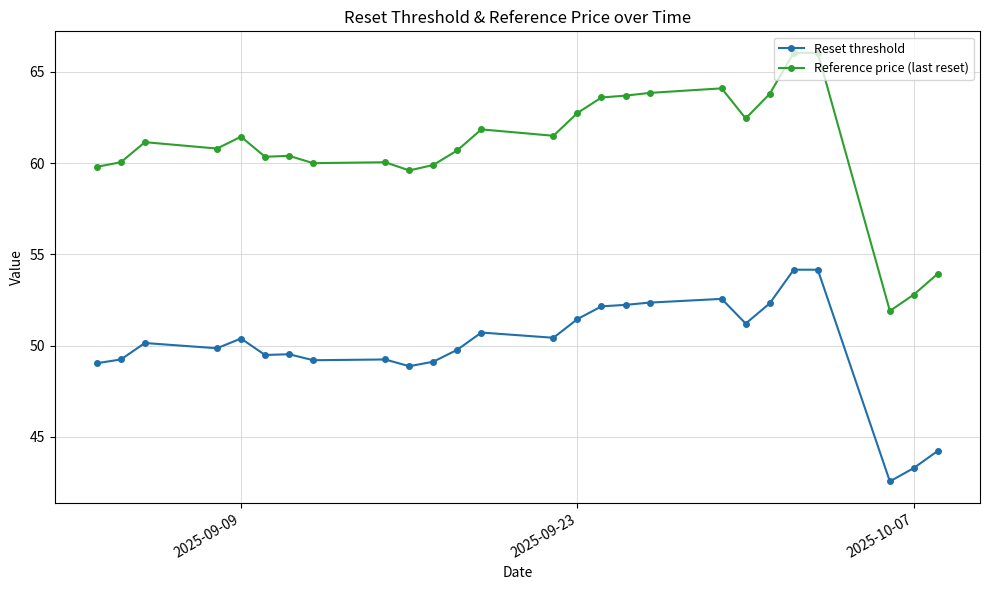

What is the average value of the Reference price (last reset) series?

60.9